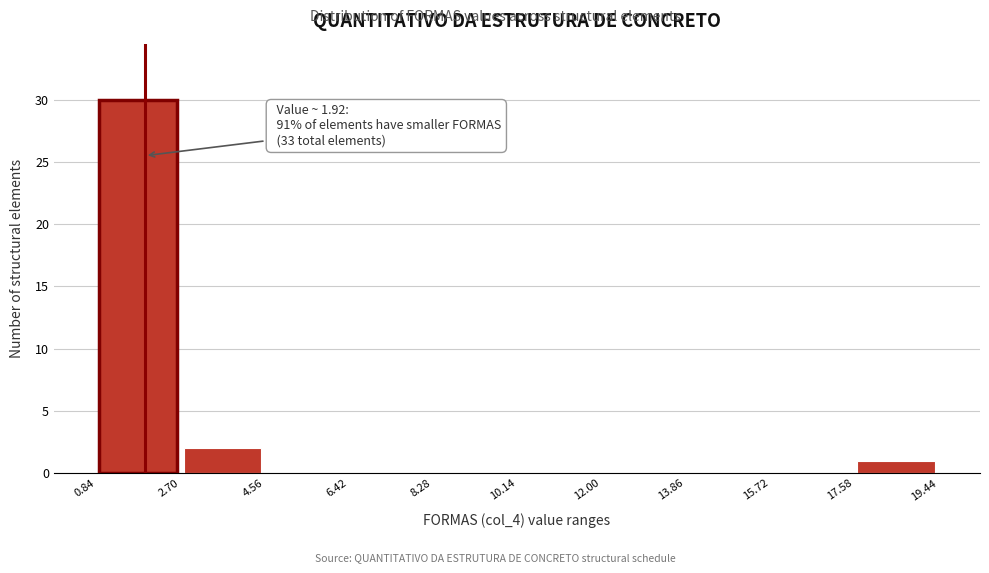

Over which range of the x-axis is the bar tallest?

0.84 to 2.70